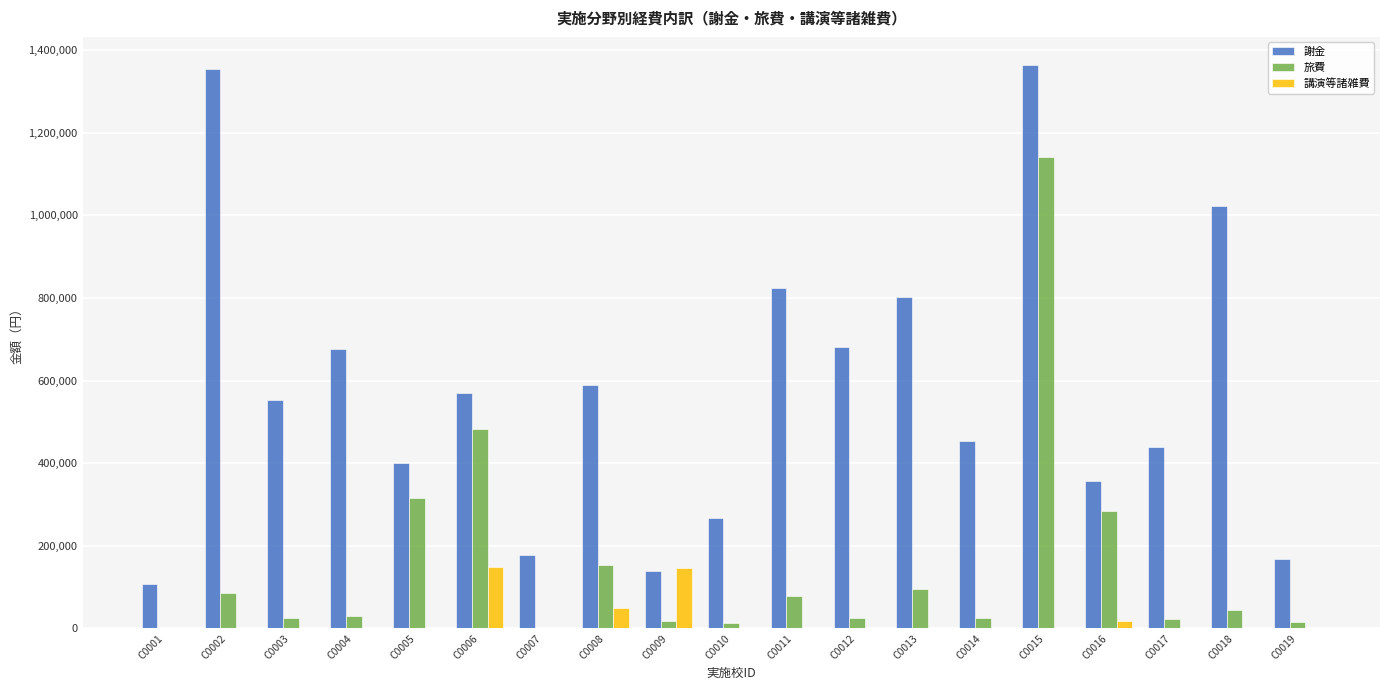

What is the sum of all 講演等諸雑費 values?

364640